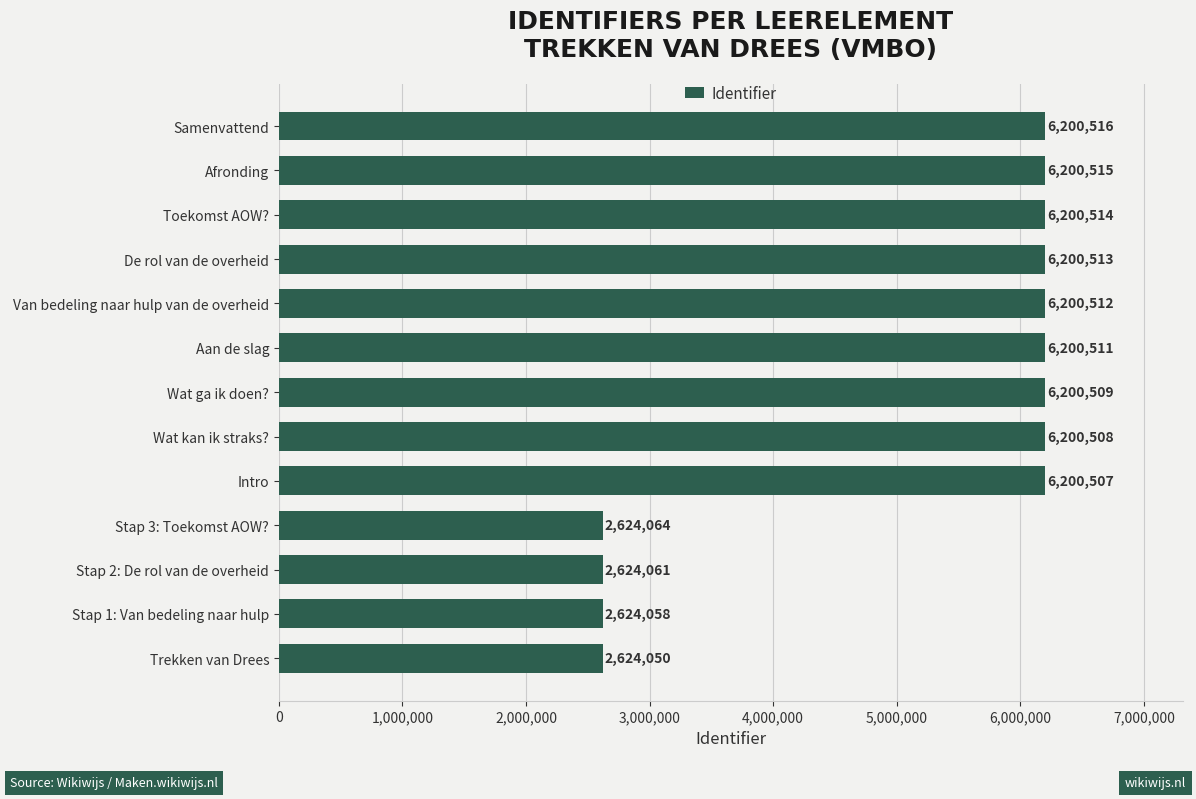

What is the average value?

5100064